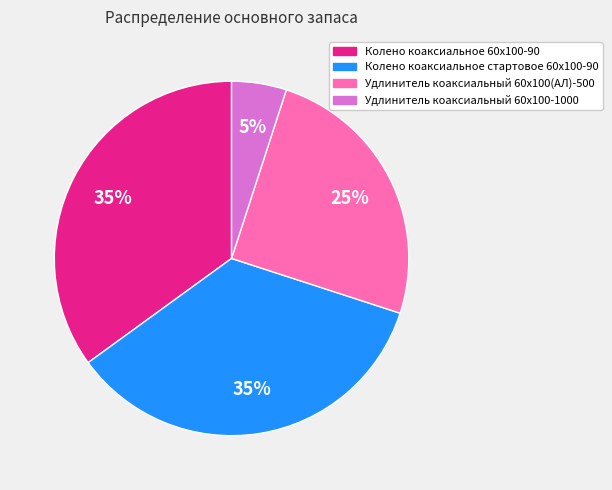

How many slices are in this pie chart?

4